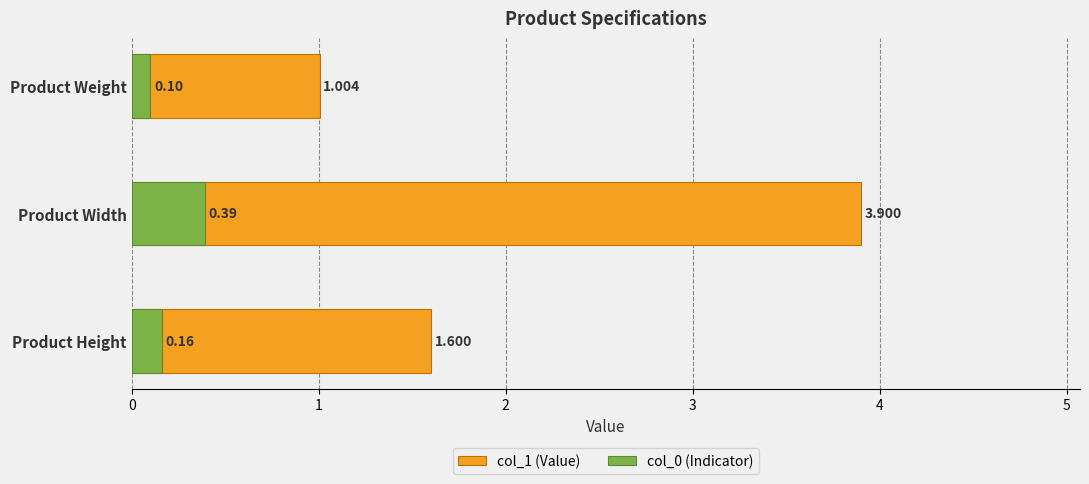

What is the sum of all col_1 (Value) values?

6.5